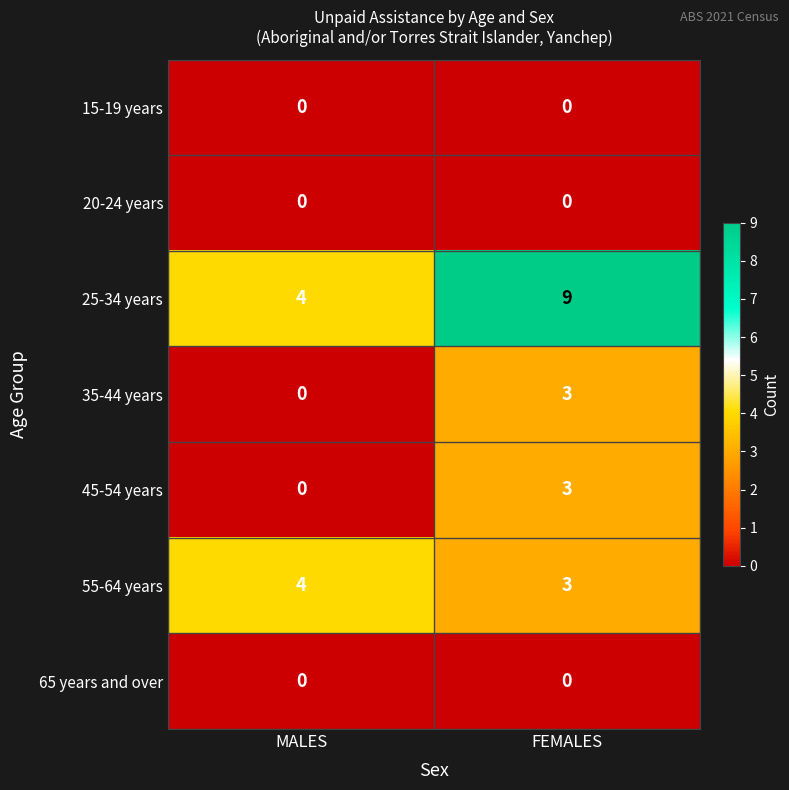

List the labels in order of 35-44 years value, largest first.

FEMALES, MALES